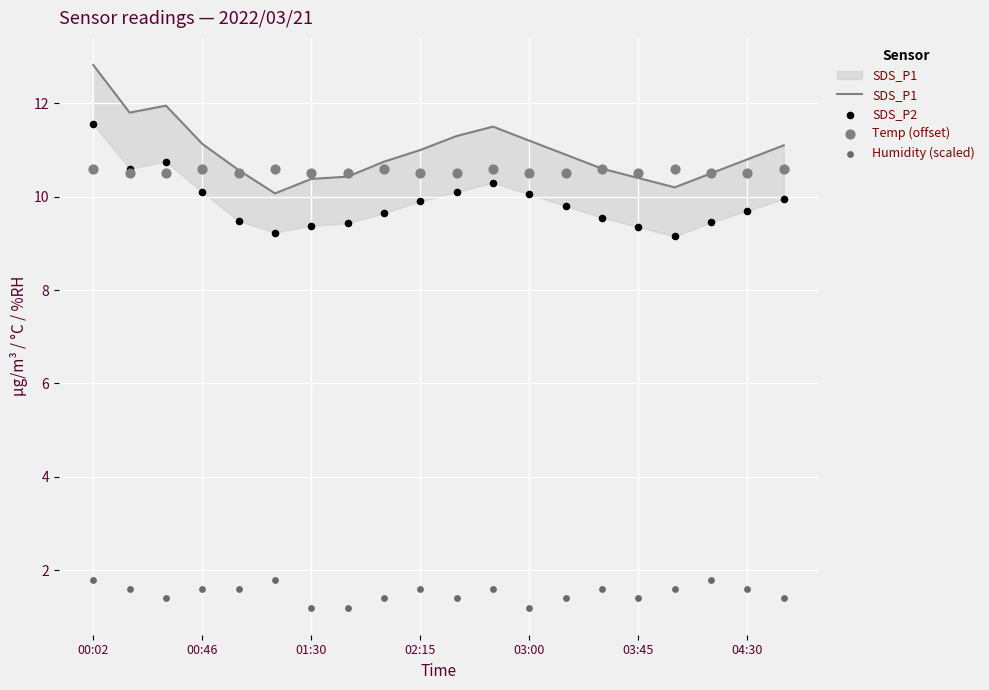

Which series reaches the minimum Y coordinate?

Humidity (scaled)